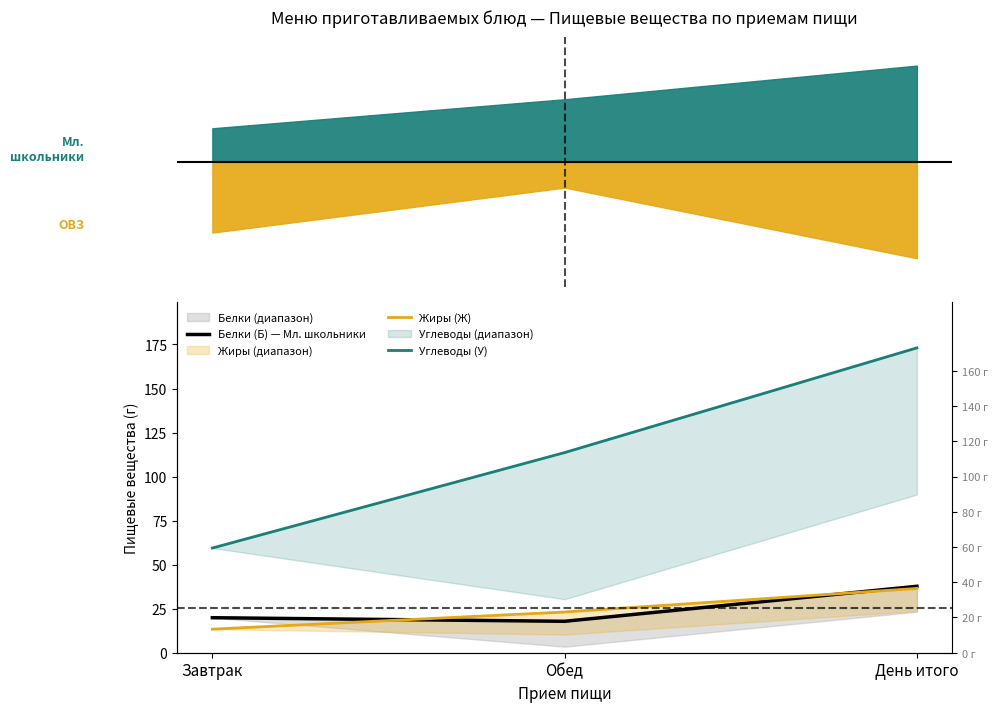

The Углеводы (У) series shows 113.6 at Обед. True or false?

True